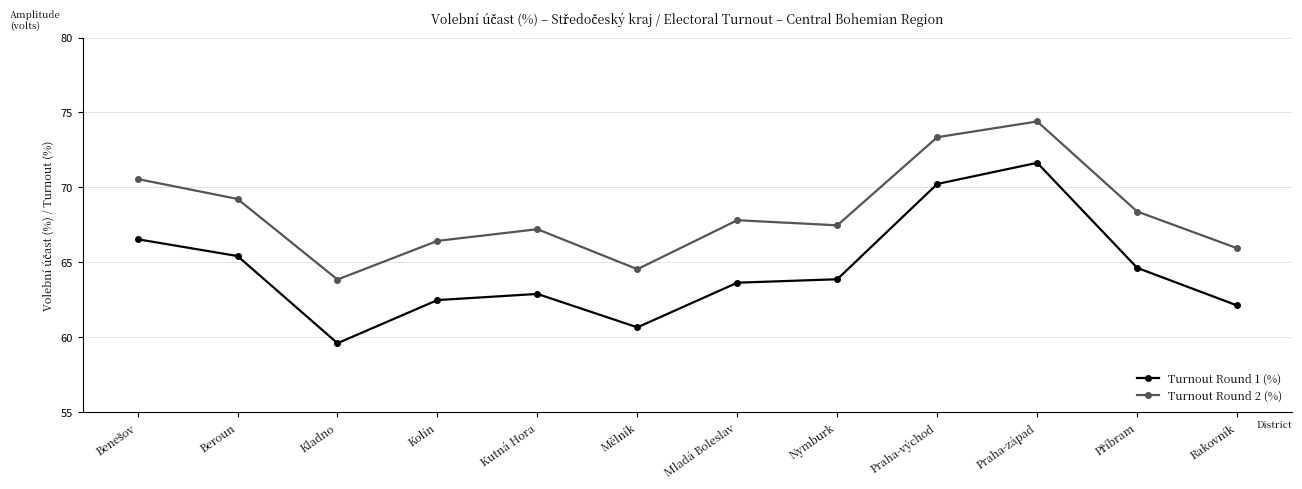

What is the difference between the Turnout Round 1 (%) values at Kutná Hora and Beroun?

2.5